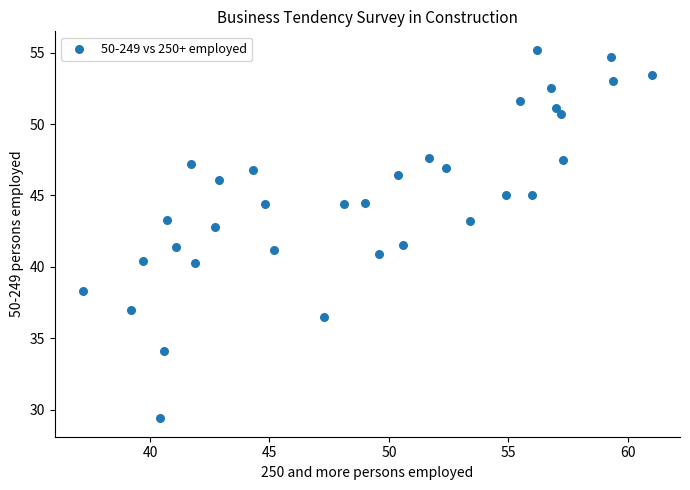

What is the range of X values (max minus min)?

23.8